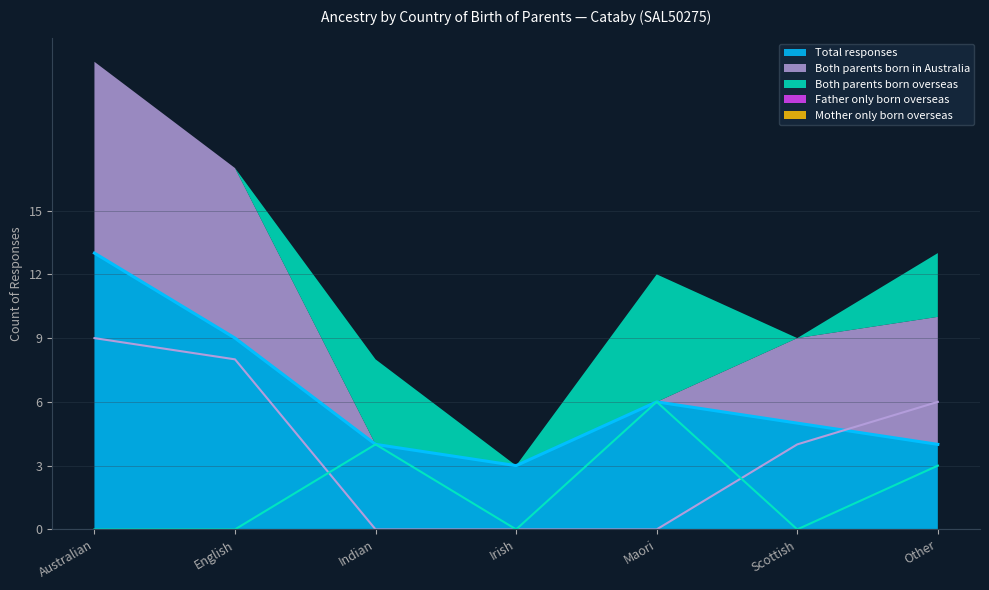

Rank the series by their maximum value, from highest to lowest.

Total responses, Both parents born in Australia, Both parents born overseas